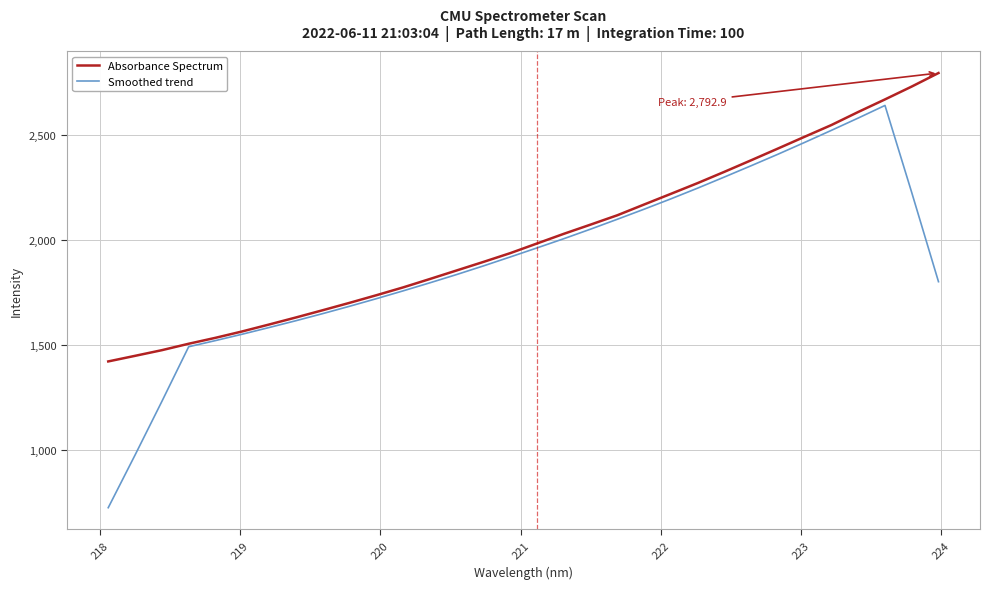

Which series has the widest spread of values?

Smoothed trend